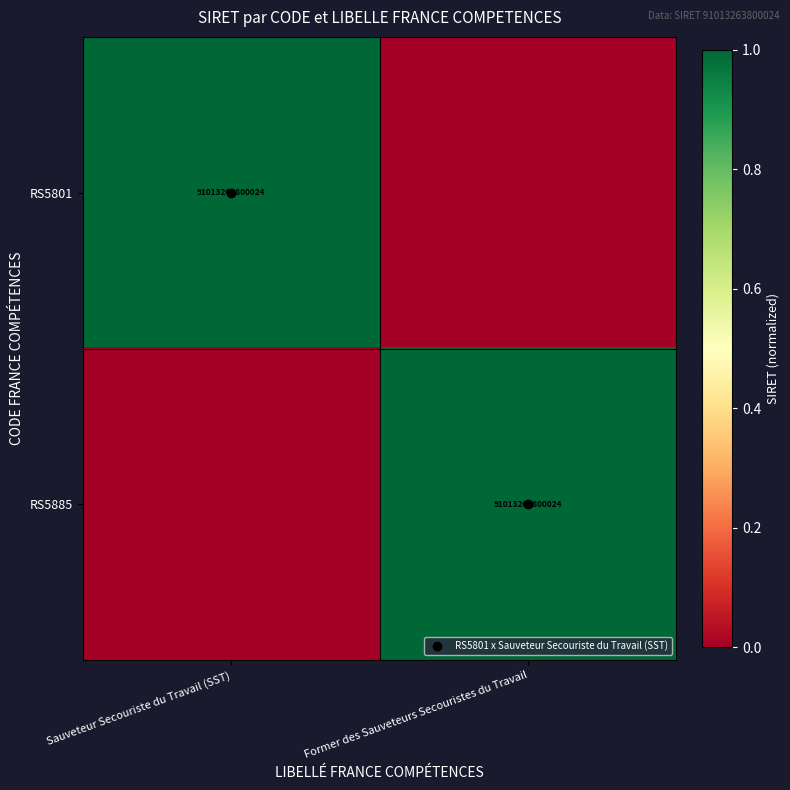

At which category is the sum across all series the highest?

Sauveteur Secouriste du Travail (SST)